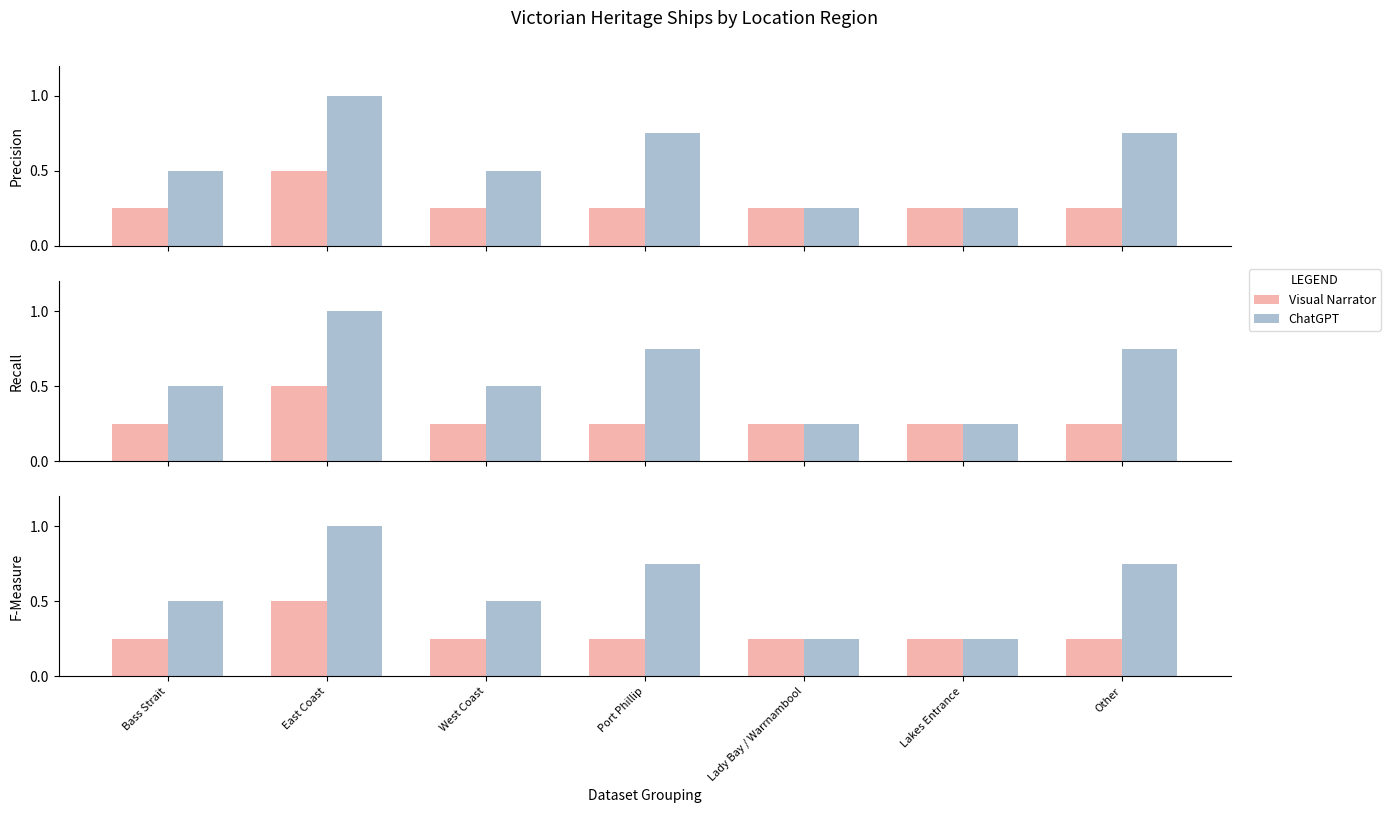

What are all the series names shown in the legend?

Visual Narrator, ChatGPT